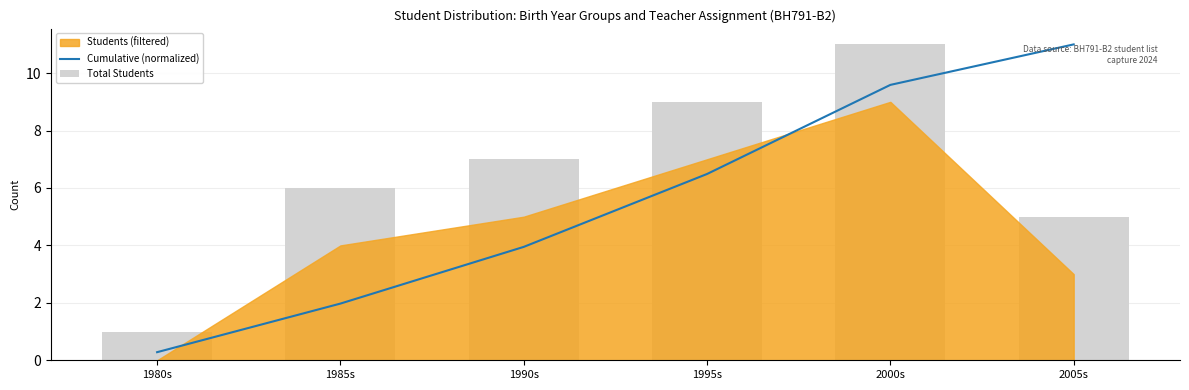

Which series has the largest total across all categories?

Total Students